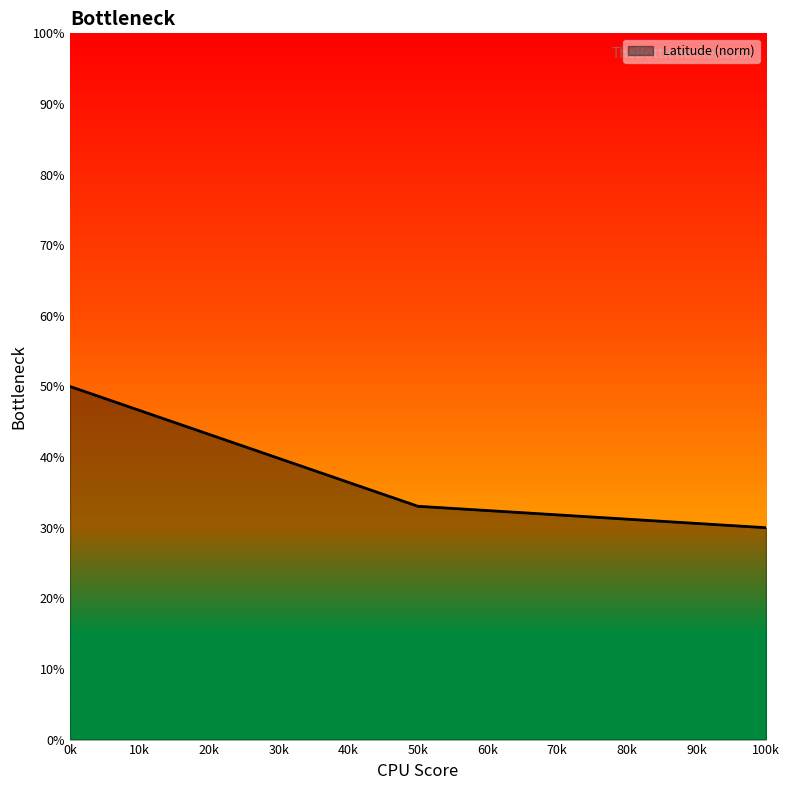

Which category has the highest value across all series?

0k